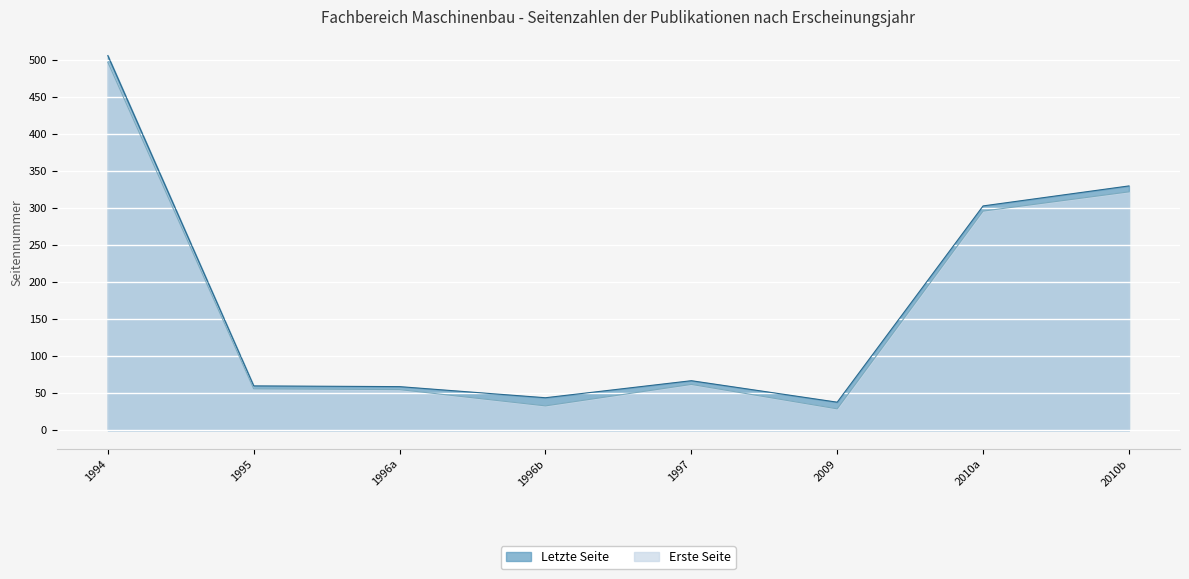

At how many categories does at least one series exceed 73?

3